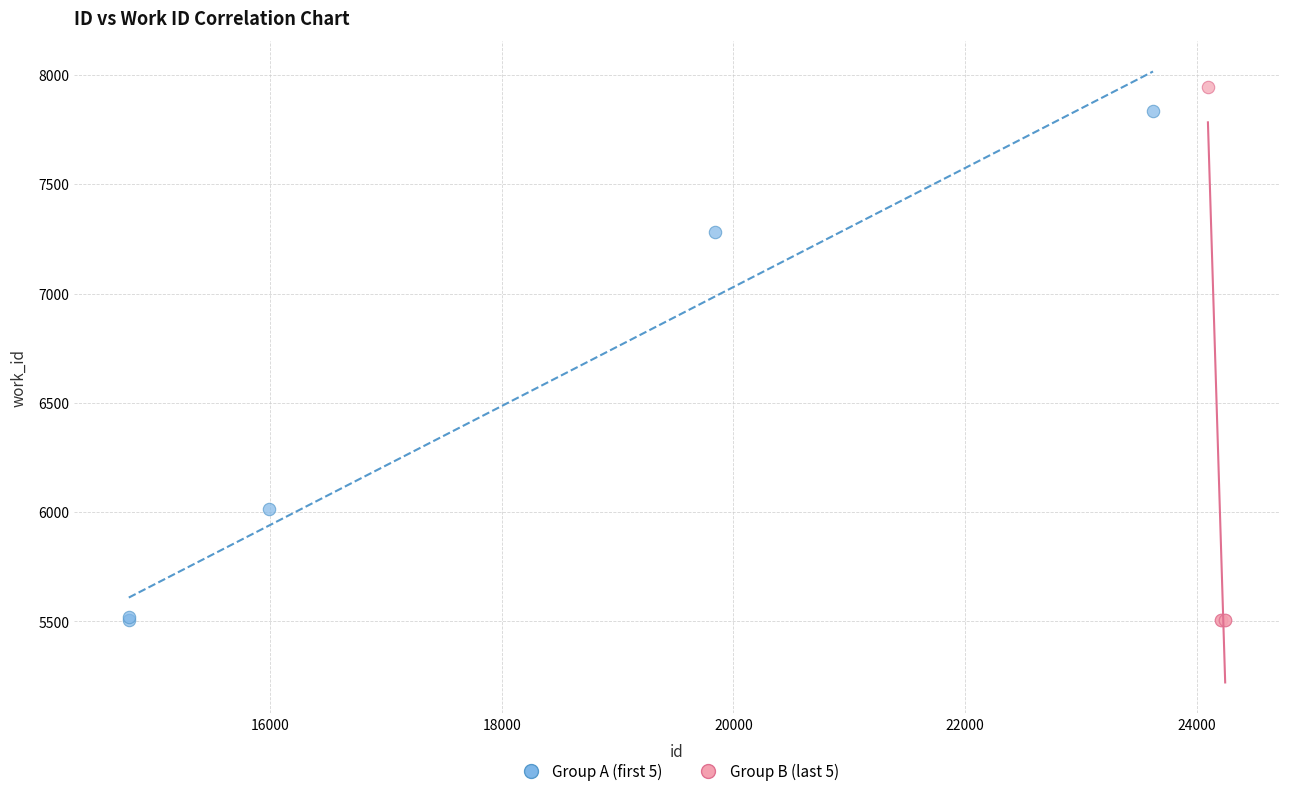

Which series has the widest spread of Y values?

Group B (last 5)